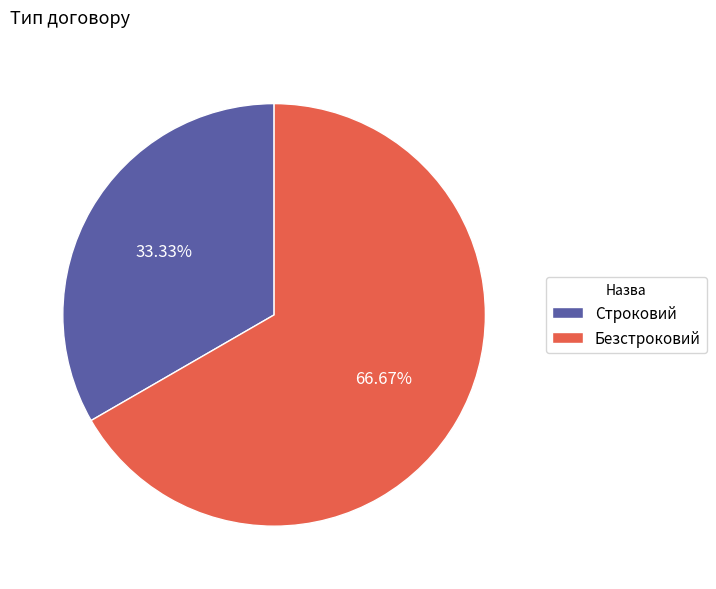

To the nearest percent, what portion does Безстроковий represent?

67%